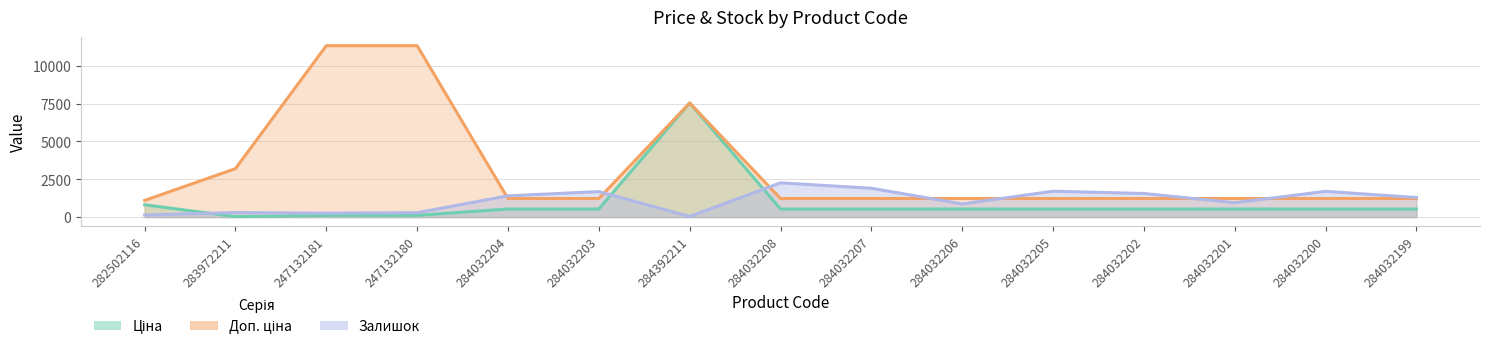

At how many categories does at least one series exceed 2938?

4